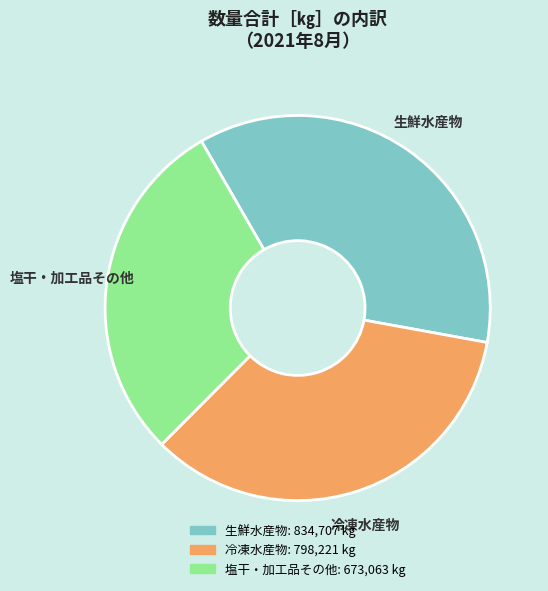

Which category has the smallest portion of the pie?

塩干・加工品その他